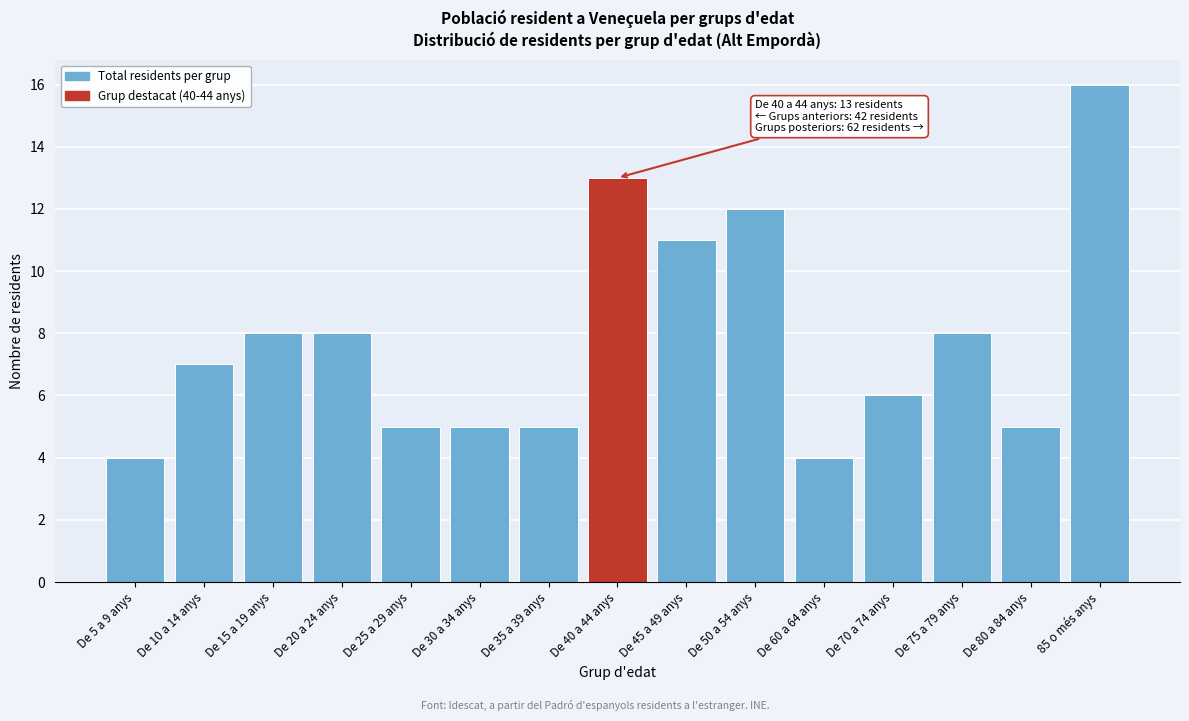

Reading right to left, transcribe all the data shown in this chart.

16	5	8	6	4	12	11	13	5	5	5	8	8	7	4